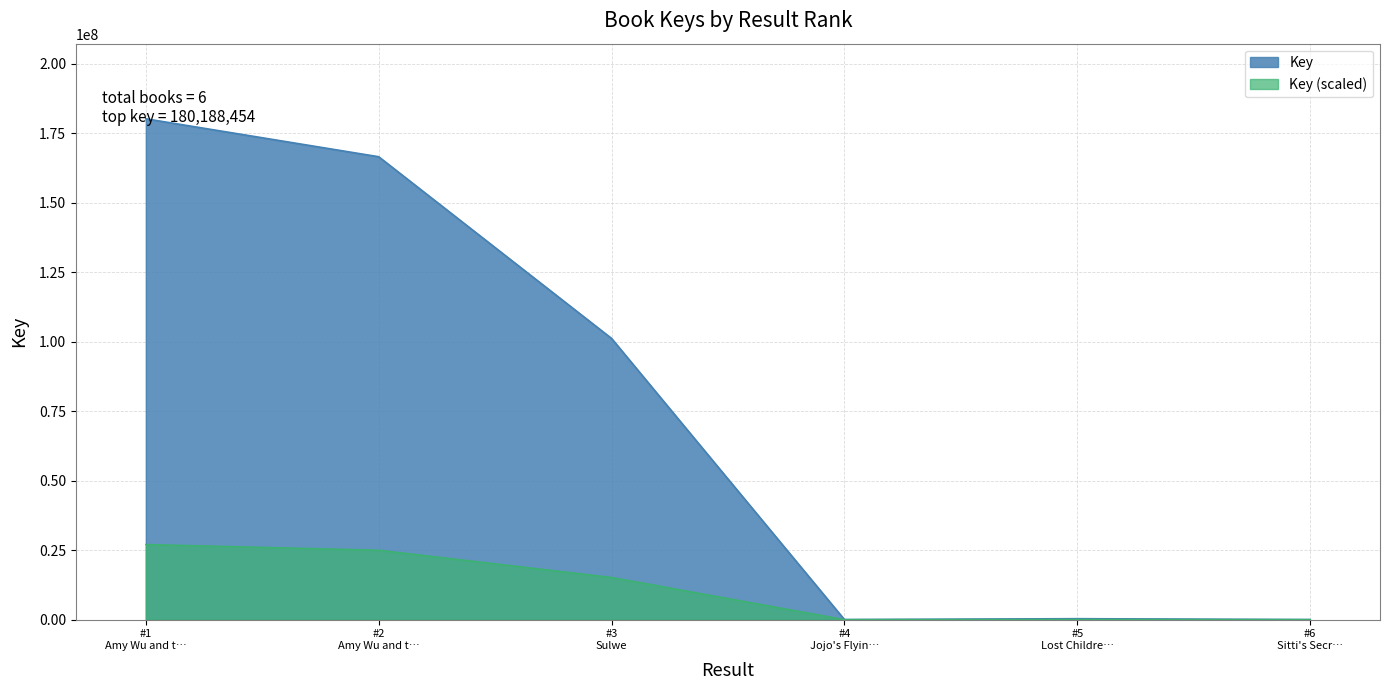

Reading left to right, list all the values displayed in this chart.

180188454	166535148	101162742	6926	314619	6416